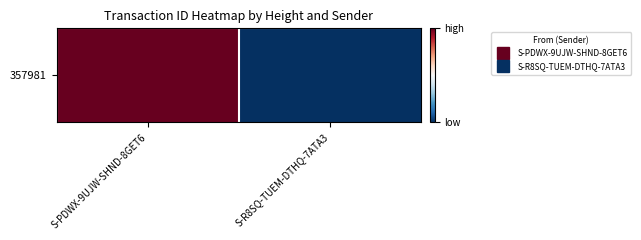

How many data points are less than 12262099281155293184?

1